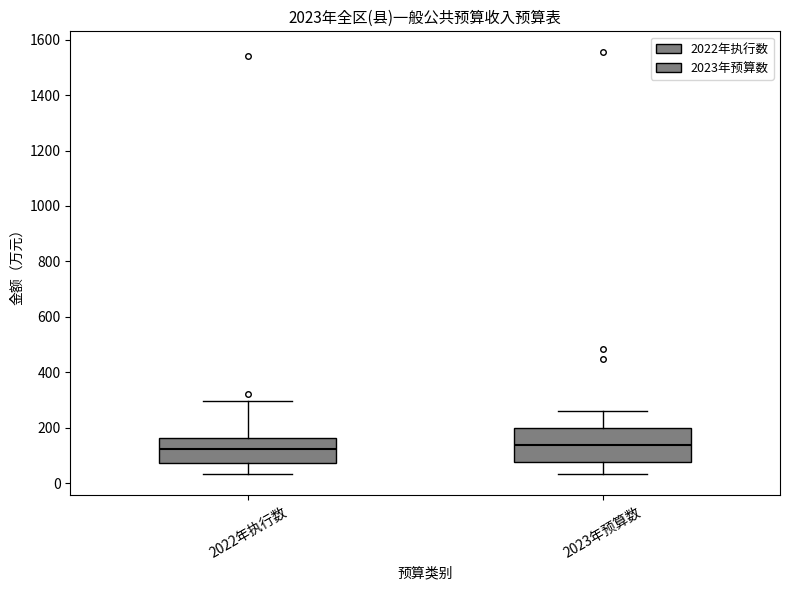

Which box is the tallest, from its lower edge to its upper edge?

2023年预算数